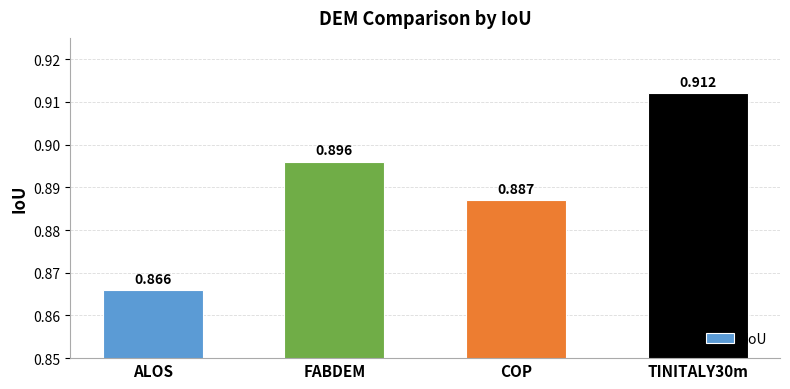

What position from the left is TINITALY30m?

4